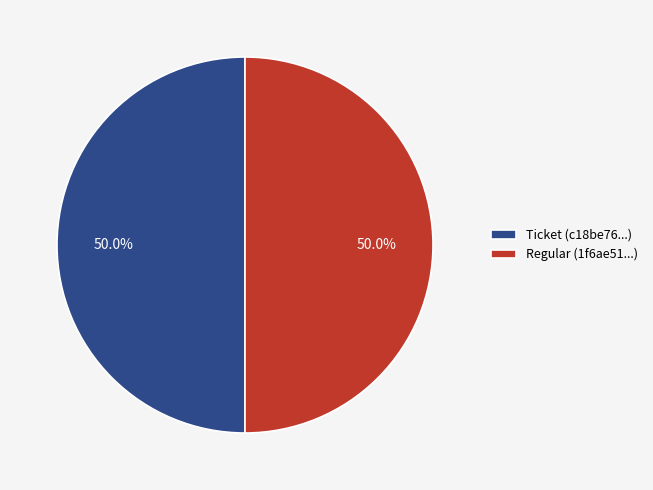

What percentage is NOT represented by Ticket (c18be76...)?

50.0%